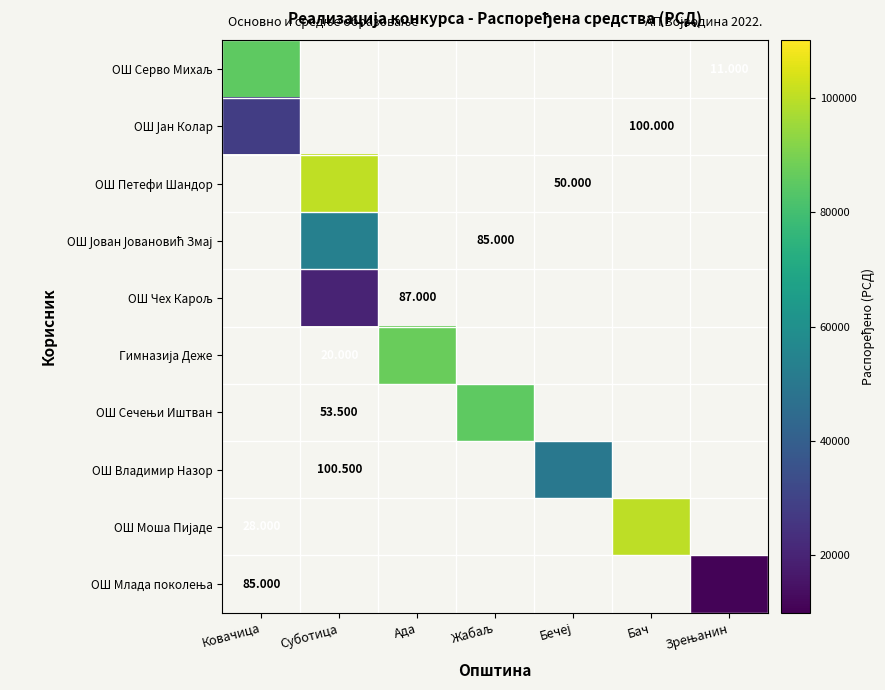

Count the number of categories in the chart.

7